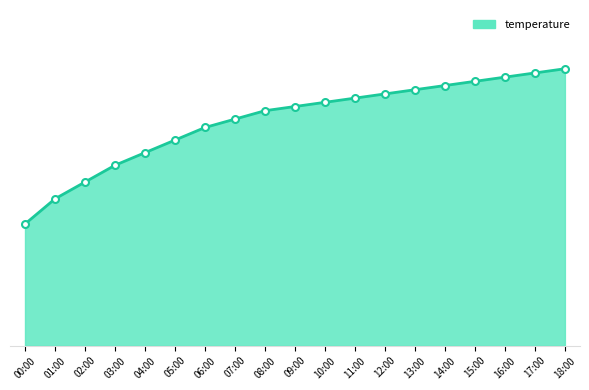

What position from the left is 08:00?

9